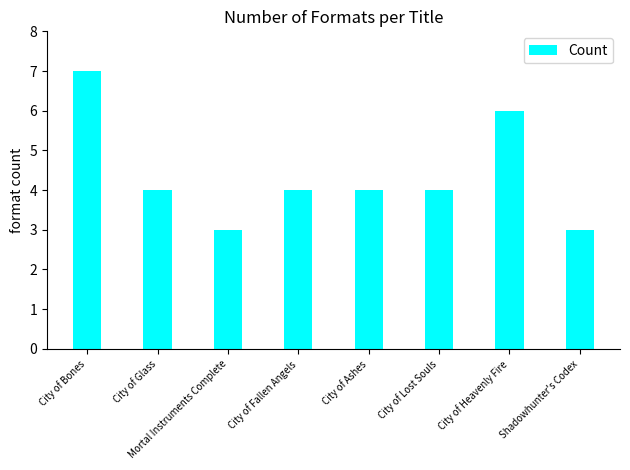

What is the label of the 8th bar from the right?

City of Bones